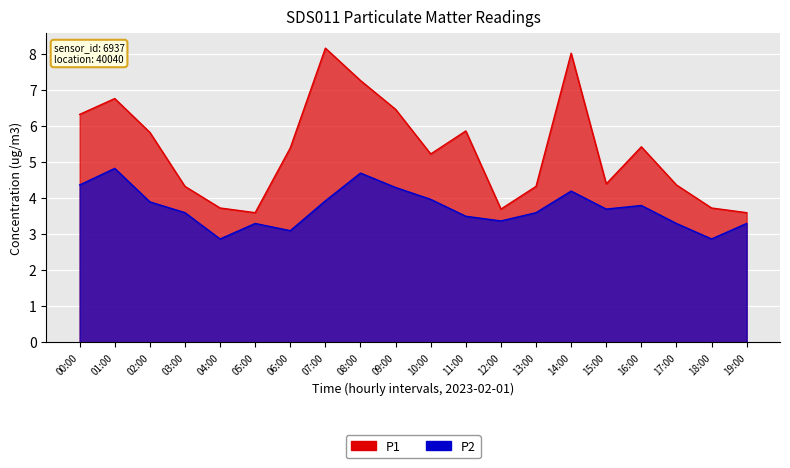

Reading right to left, what are all the values shown in this chart?

P1: 19:00=3.6	18:00=3.7	17:00=4.4	16:00=5.4	15:00=4.4	14:00=8.0	13:00=4.3	12:00=3.7	11:00=5.9	10:00=5.2	09:00=6.5	08:00=7.3	07:00=8.2	06:00=5.4	05:00=3.6	04:00=3.7	03:00=4.3	02:00=5.8	01:00=6.8	00:00=6.3
P2: 19:00=3.3	18:00=2.9	17:00=3.3	16:00=3.8	15:00=3.7	14:00=4.2	13:00=3.6	12:00=3.4	11:00=3.5	10:00=4.0	09:00=4.3	08:00=4.7	07:00=3.9	06:00=3.1	05:00=3.3	04:00=2.9	03:00=3.6	02:00=3.9	01:00=4.8	00:00=4.4